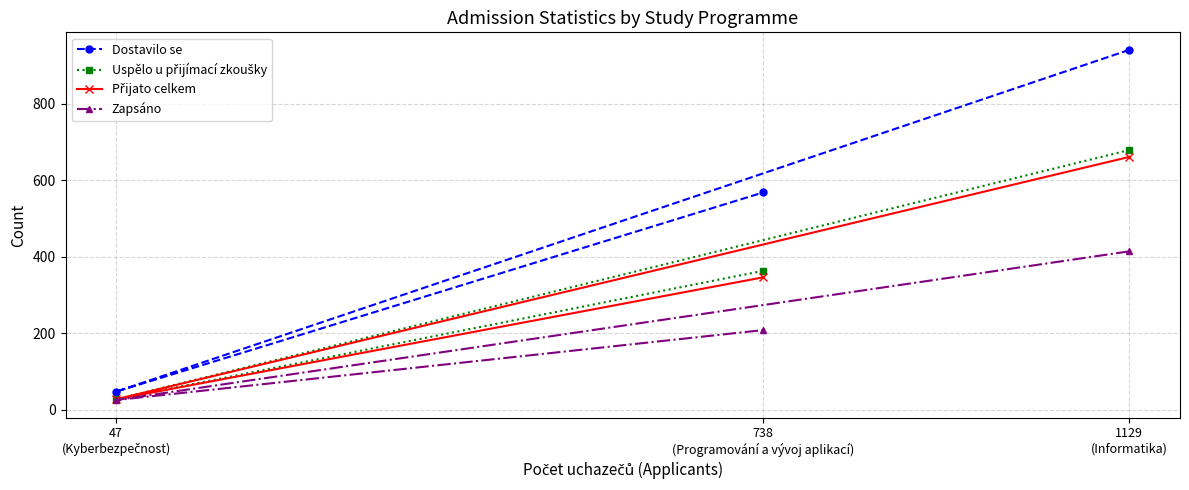

What is the average value of the Dostavilo se series?

519